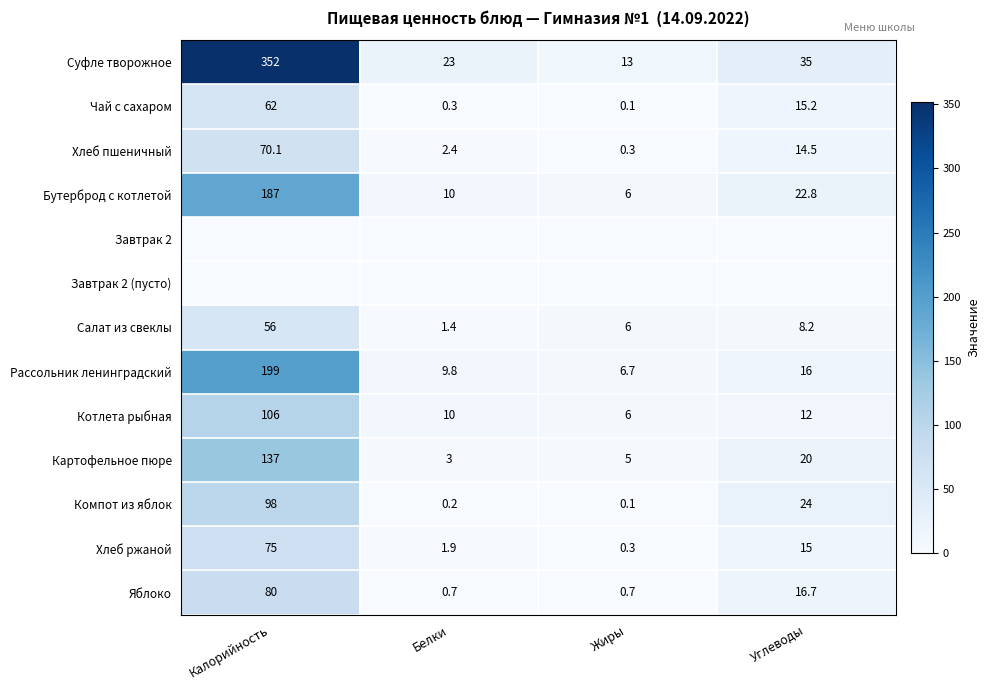

True or false: Хлеб ржаной has a value of 0.4 at Белки.

False